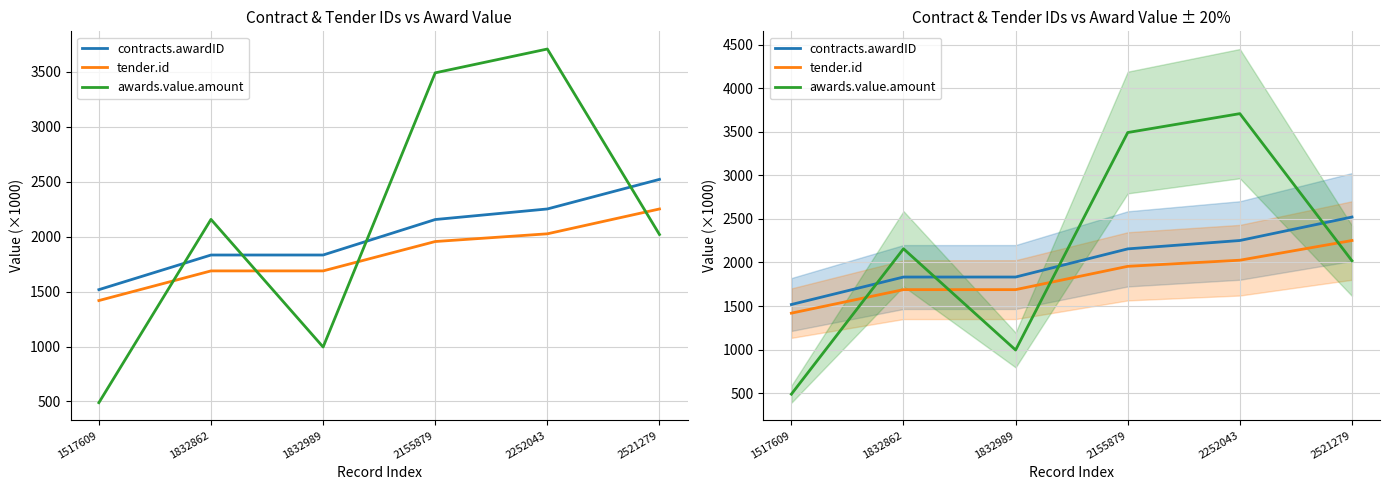

List the labels in order of awards.value.amount value, smallest first.

1517609, 1832989, 2521279, 1832862, 2155879, 2252043